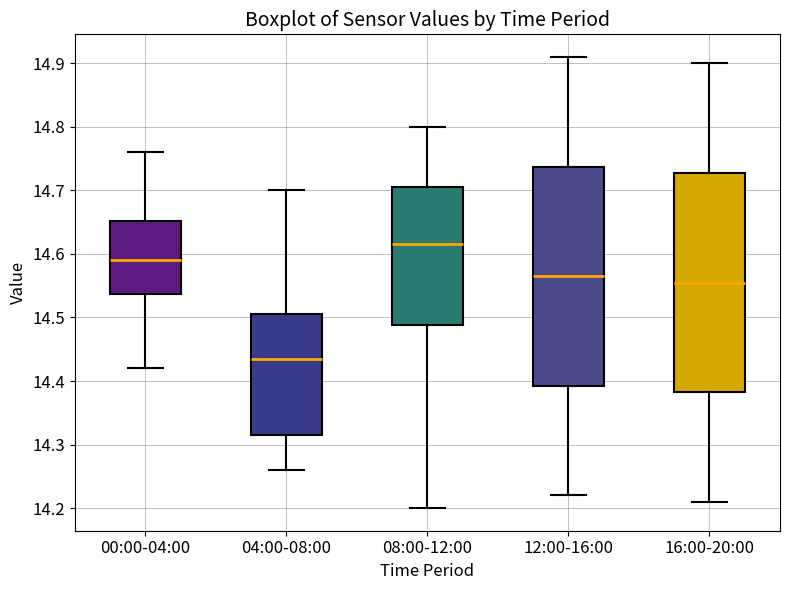

Reading left to right, read every box against the y-axis: the position of its median line, the range the box covers, and the ends of its whiskers. The values are not printed on the chart, so give them approximately, as read against the axis.

00:00-04:00: median 14.59, box 14.54 to 14.65, whiskers 14.42 to 14.76
04:00-08:00: median 14.44, box 14.32 to 14.51, whiskers 14.26 to 14.70
08:00-12:00: median 14.62, box 14.49 to 14.71, whiskers 14.20 to 14.80
12:00-16:00: median 14.57, box 14.39 to 14.74, whiskers 14.22 to 14.91
16:00-20:00: median 14.56, box 14.38 to 14.73, whiskers 14.21 to 14.90